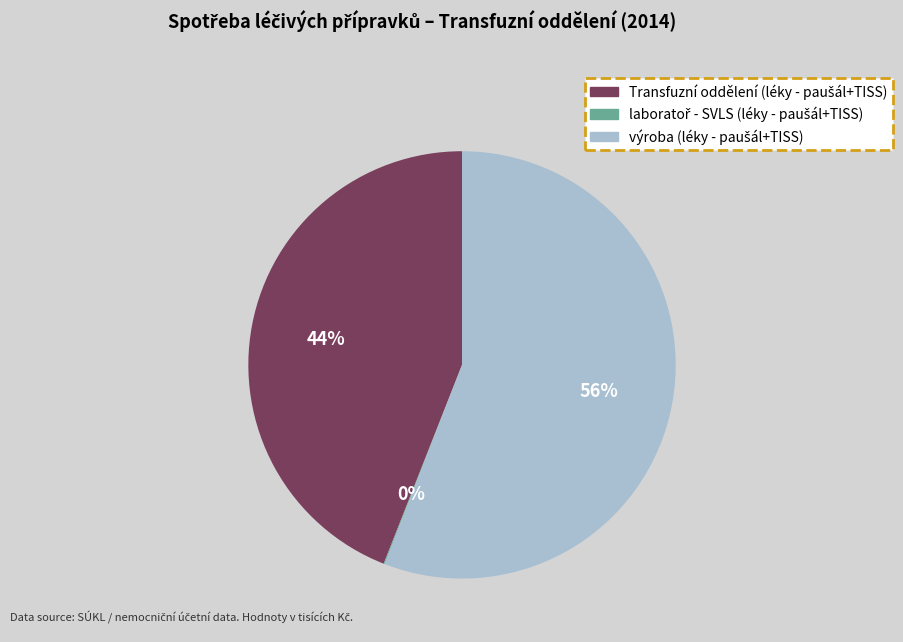

To the nearest percent, what is the difference between the largest and smallest slice percentages?

56%